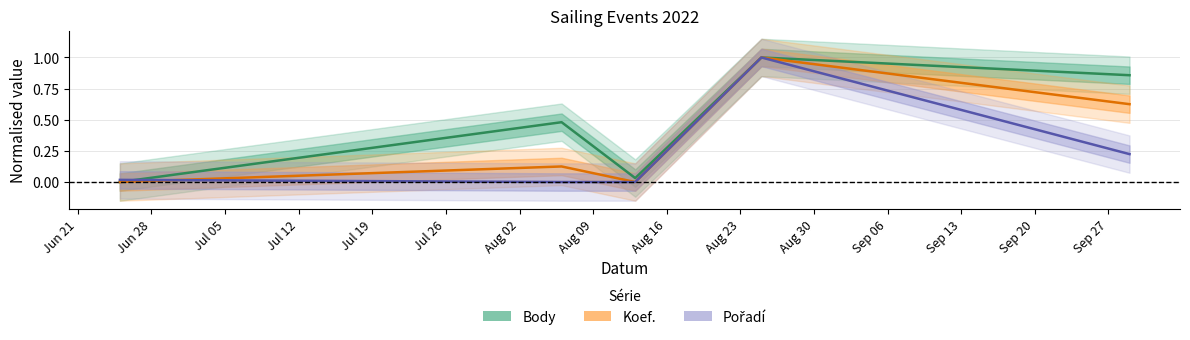

Which series ends up on top after the final intersection of Koef. and Pořadí?

Koef.